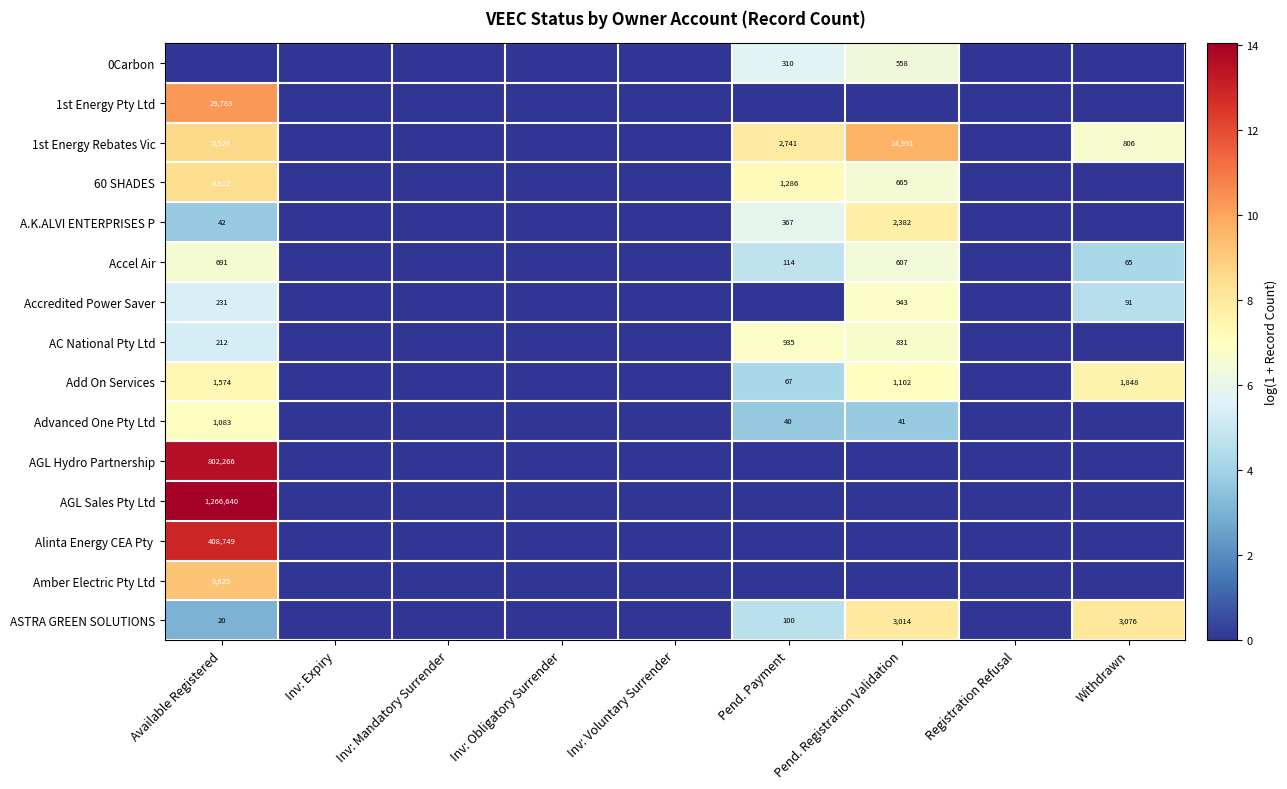

Between Pend. Registration Validation and Inv: Voluntary Surrender, which is larger?

Pend. Registration Validation